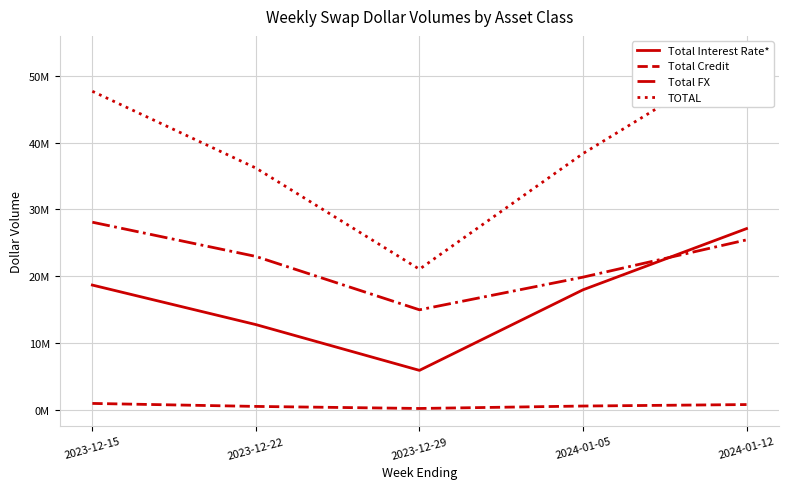

How many values in the Total Interest Rate* series exceed 17959537?

2